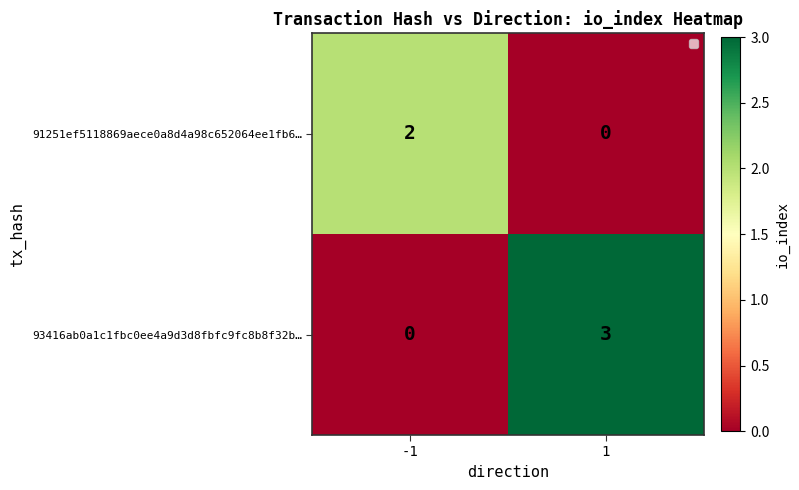

At which category is the sum across all series the highest?

1